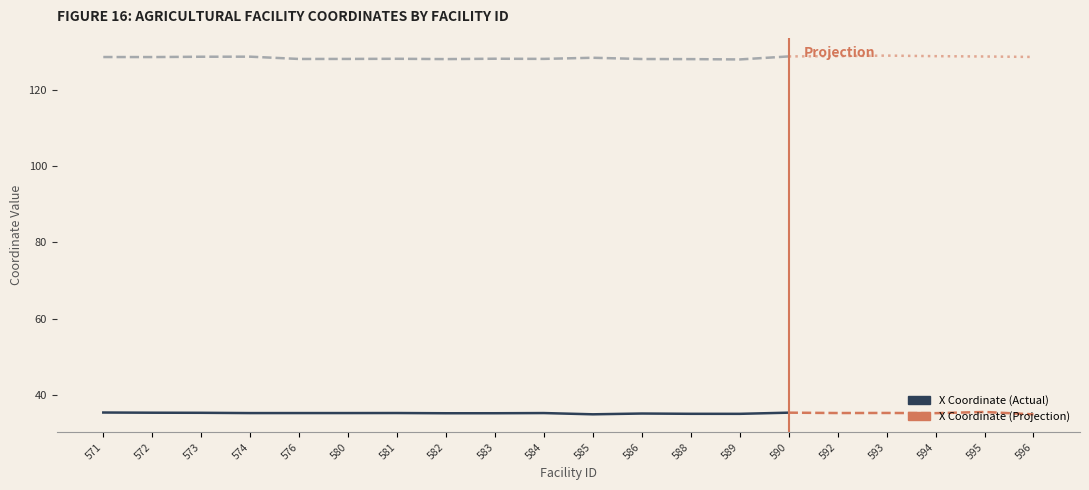

What is the difference between the highest and lowest values at 592?

93.6